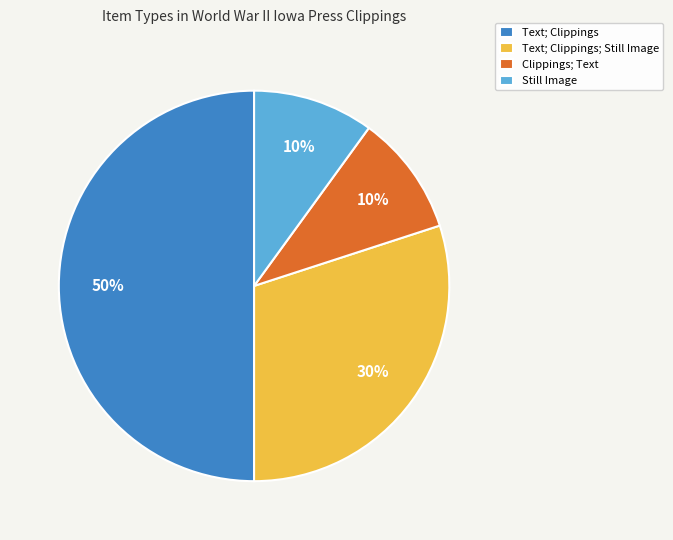

To the nearest percent, what is the average slice percentage?

25%